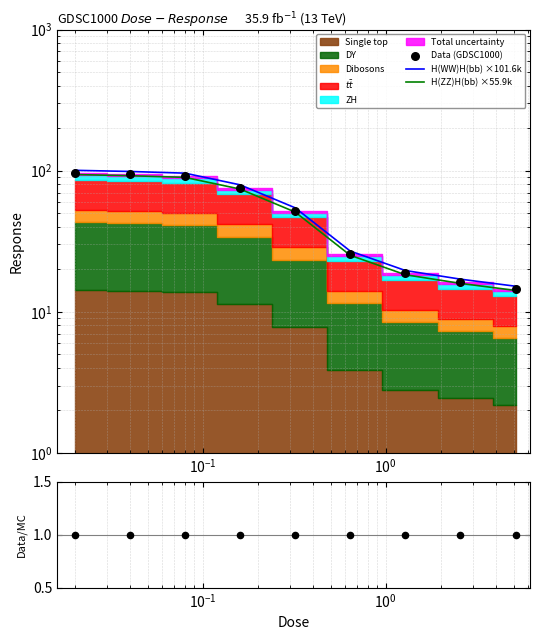

At how many categories does at least one series exceed 11?

9